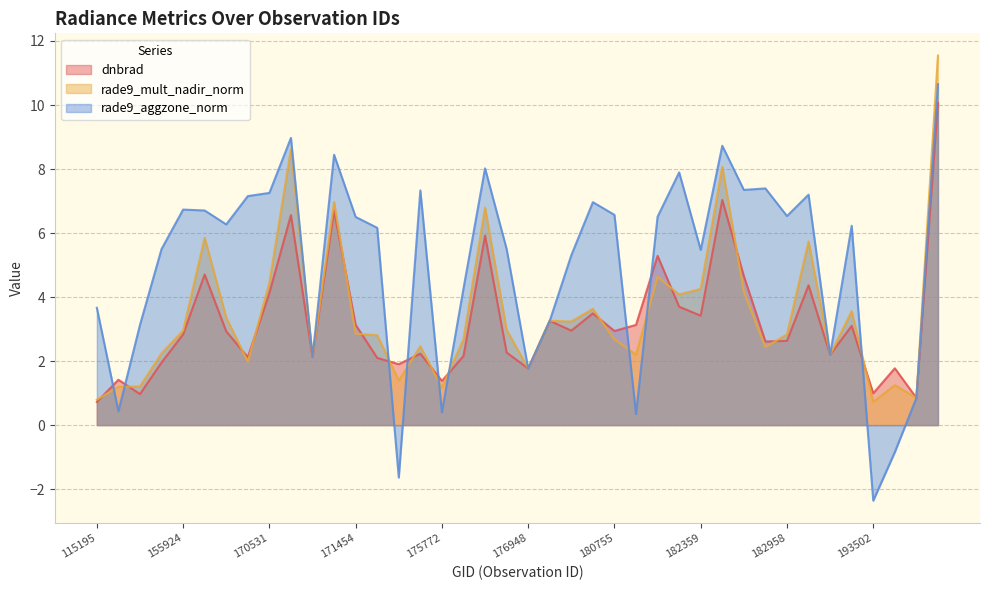

Where is the first local minimum for rade9_mult_nadir_norm?

170350